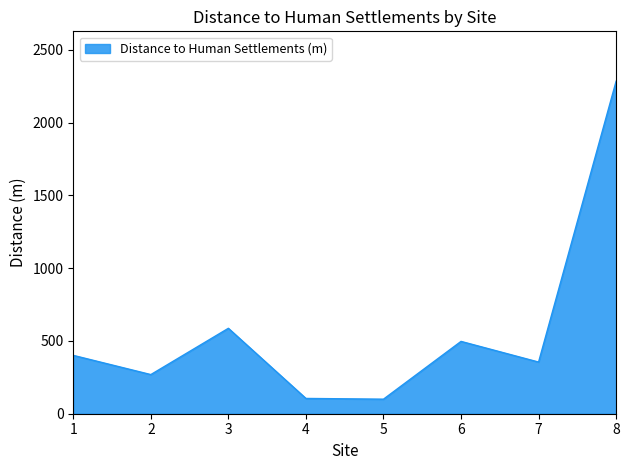

What is the smallest value displayed?

100